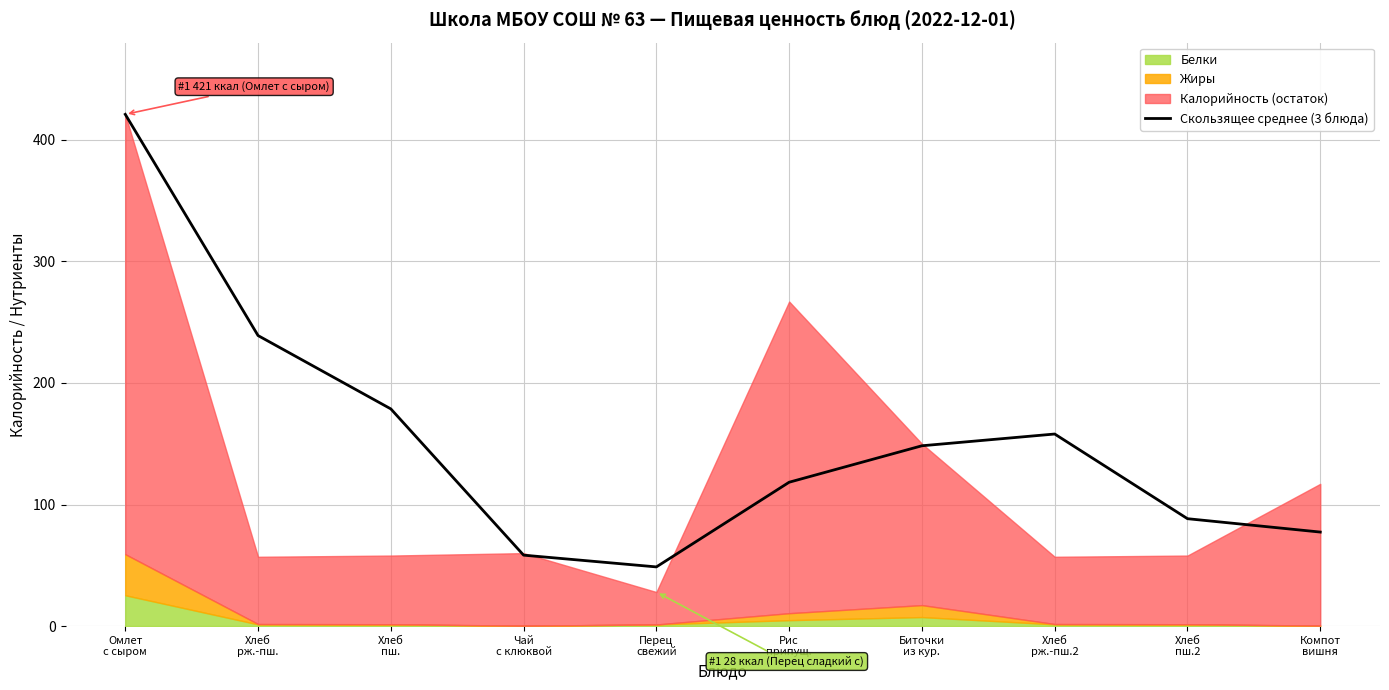

What is the highest value of the Скользящее среднее (3 блюда) series?

421.0